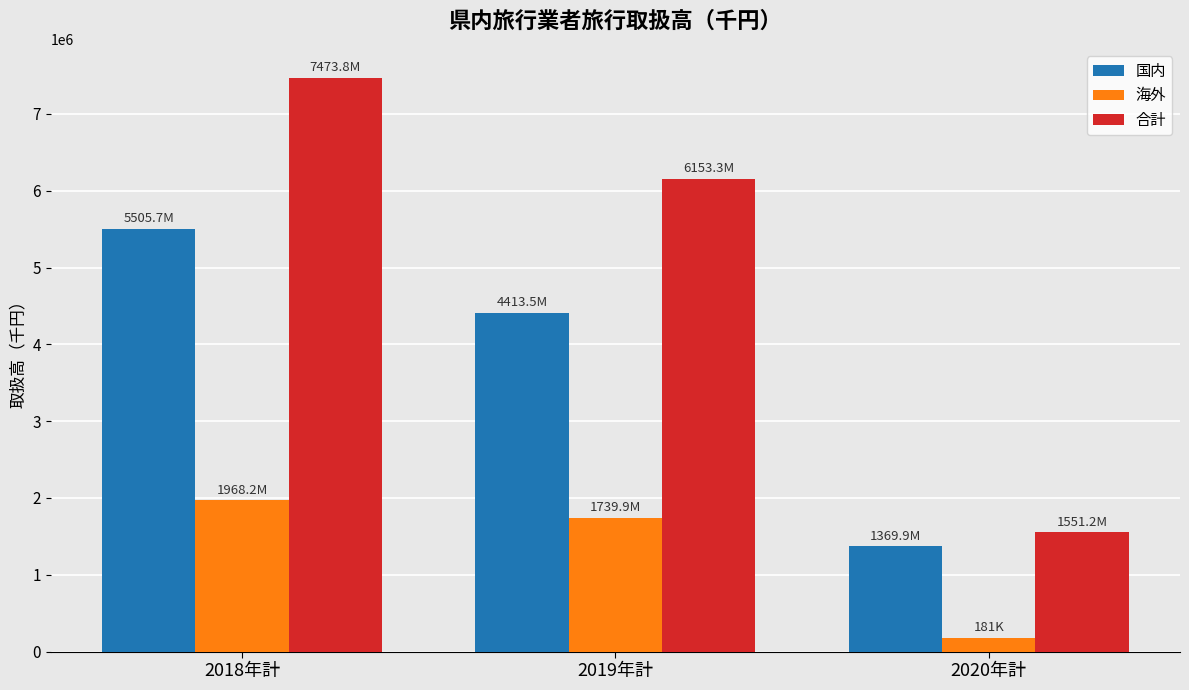

What are all the series names shown in the legend?

国内, 海外, 合計